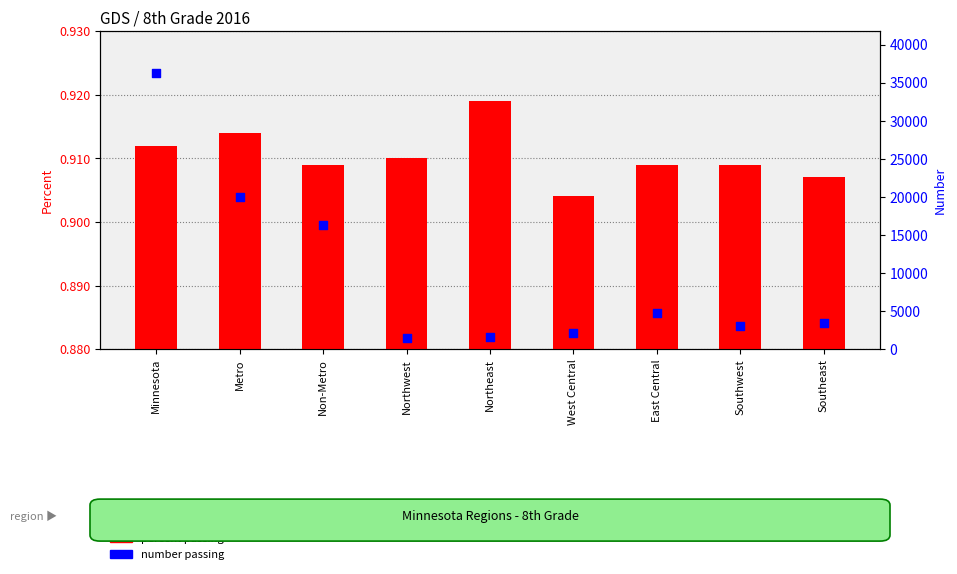

Which series has the largest total across all categories?

number